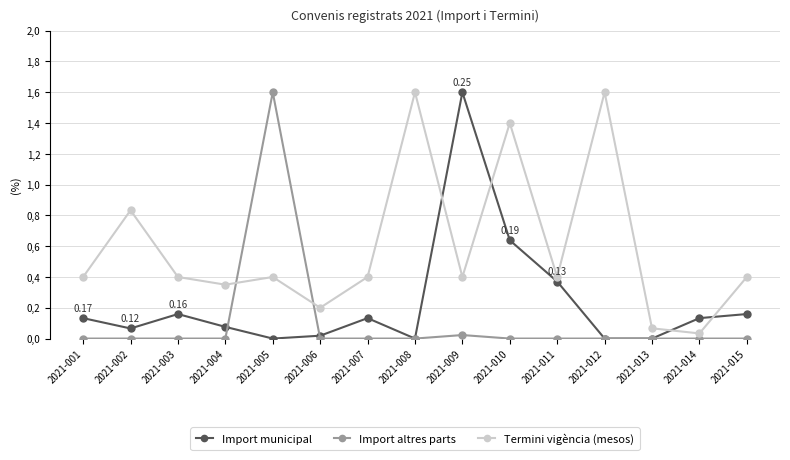

Does the chart display data point markers on the line(s)?

Yes